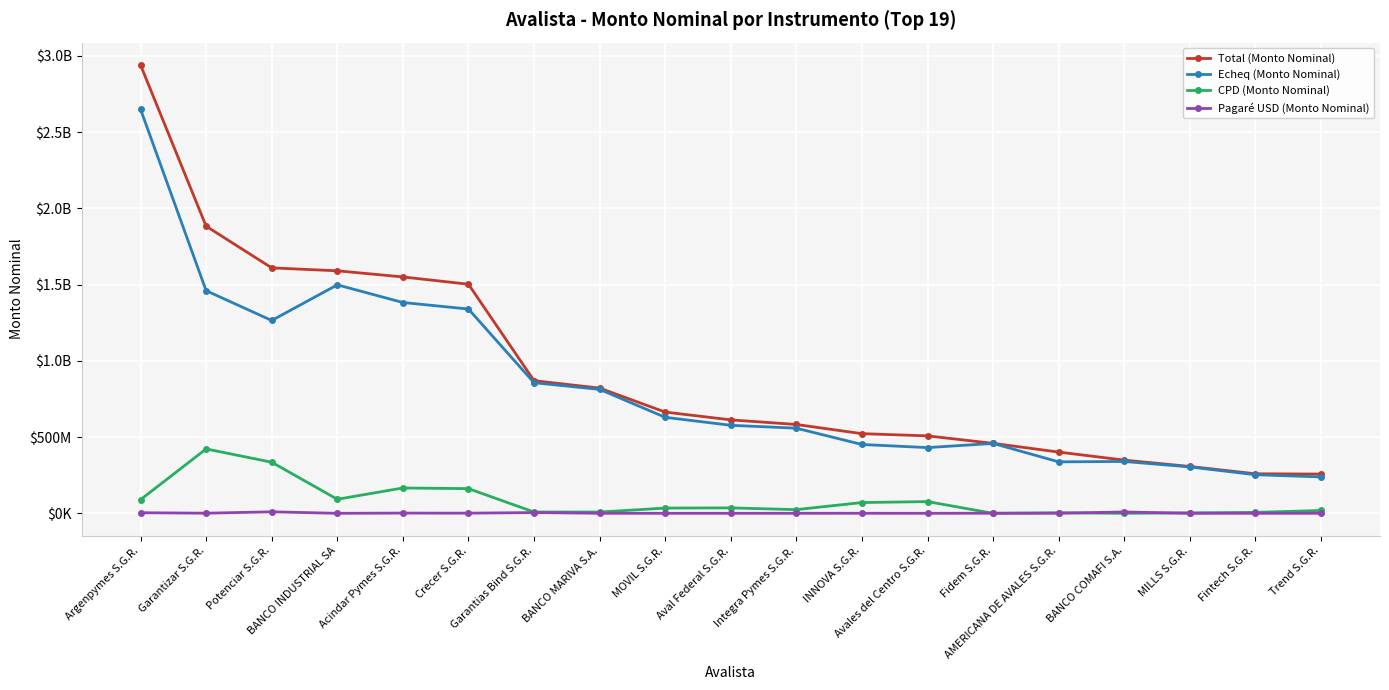

What is the difference between the second highest and minimum values in the Pagaré USD (Monto Nominal) series?

8800000.0